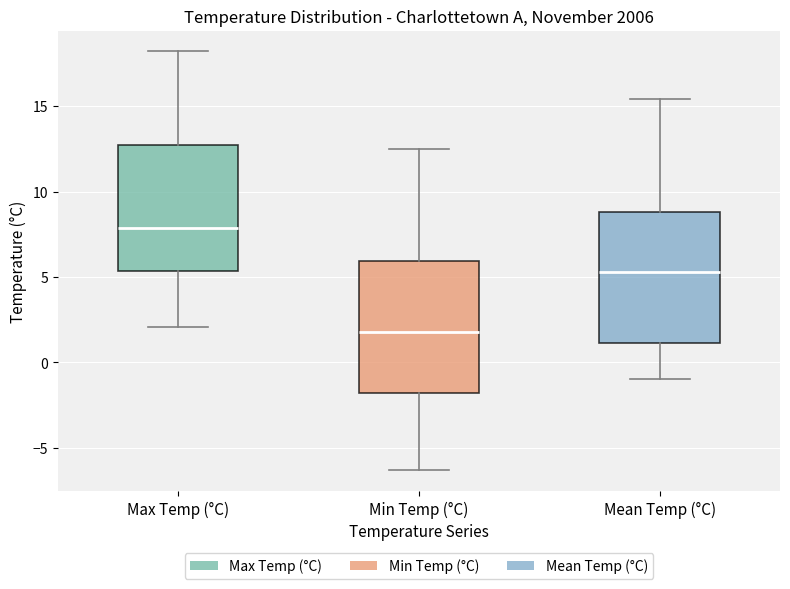

Which box's median line is the highest?

Max Temp (°C)